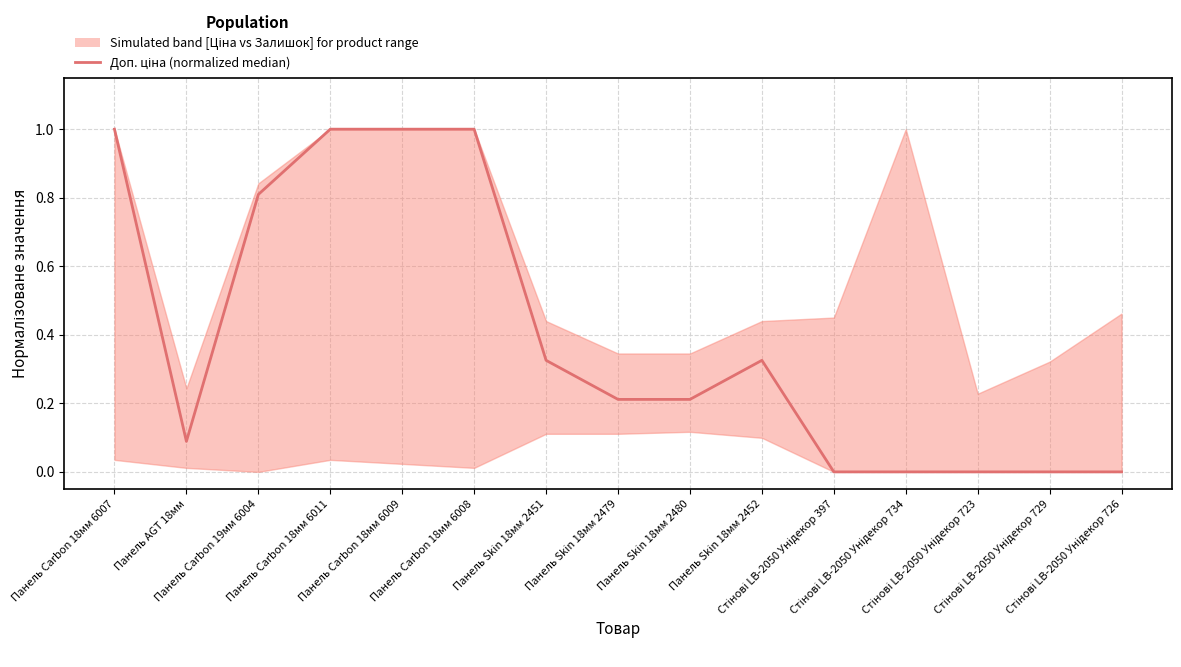

Which category has the lowest value across all series?

Стінові LB-2050 Унідекор 397